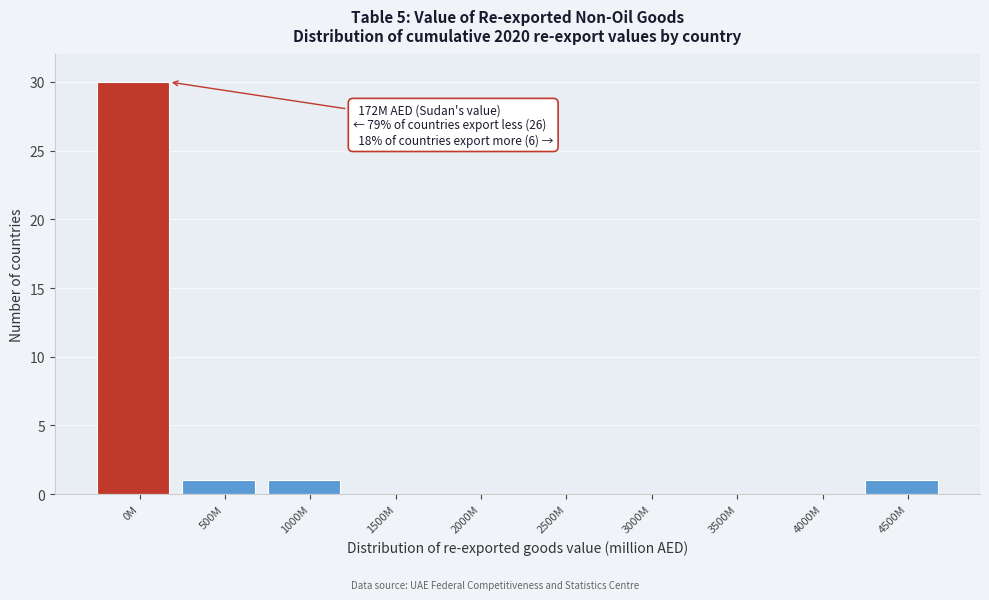

What is the sum of all values?

33